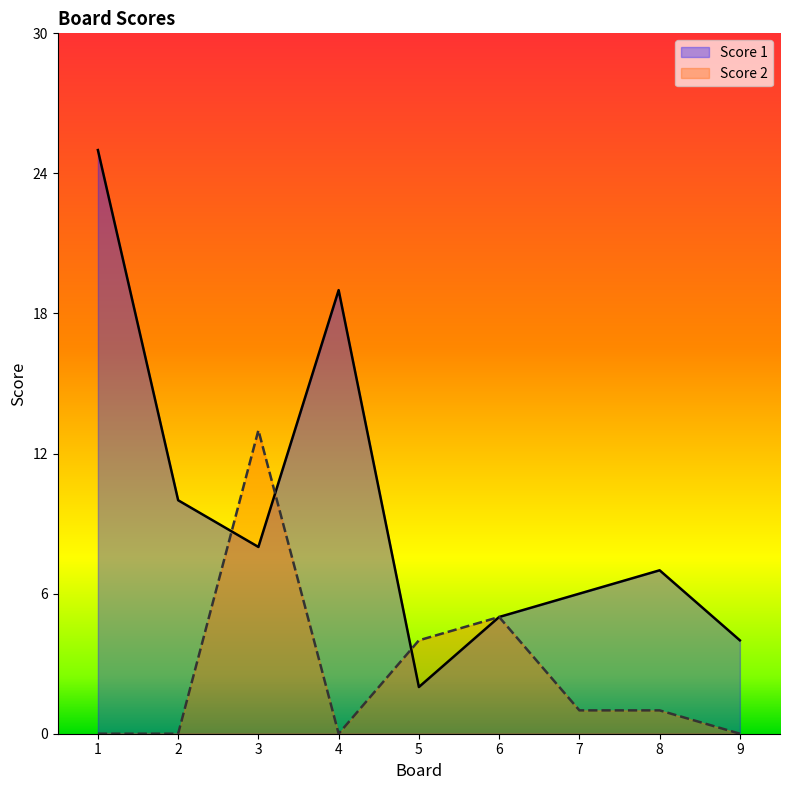

What is the spread (max minus min) of values at 1?

25